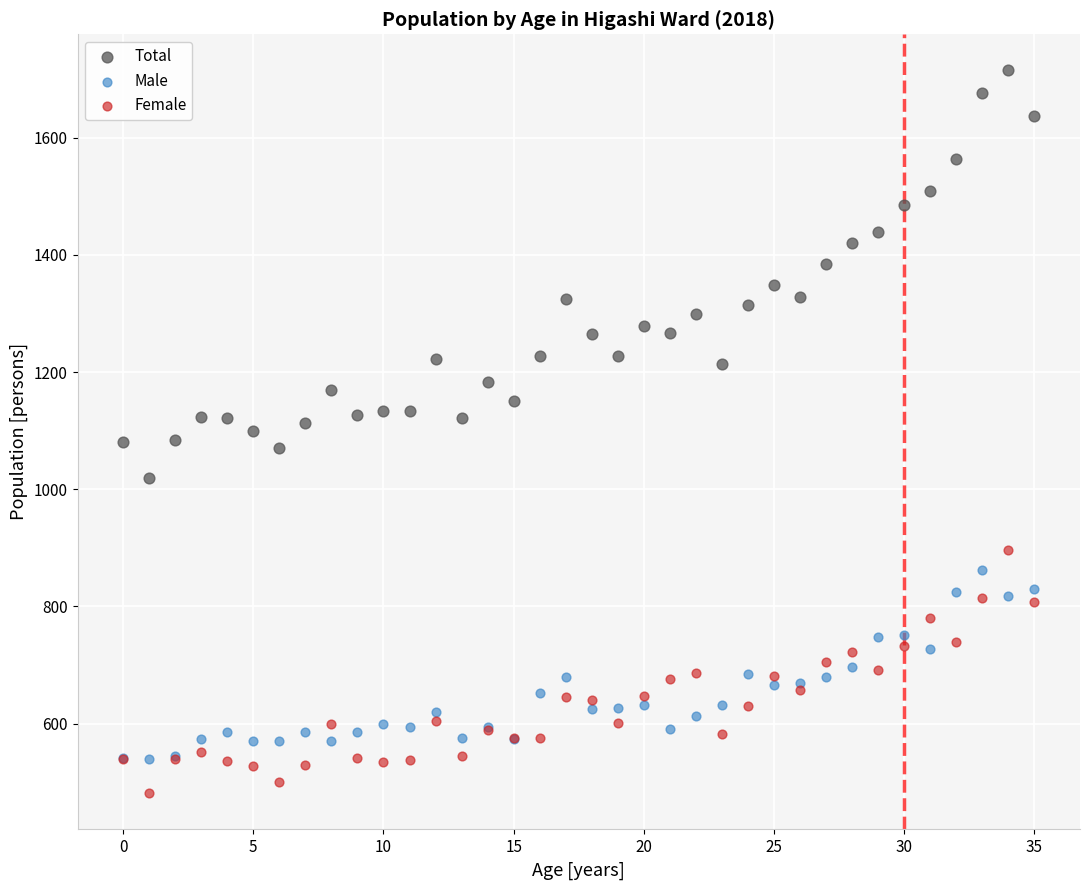

Which series contains the lowest Y value?

Female